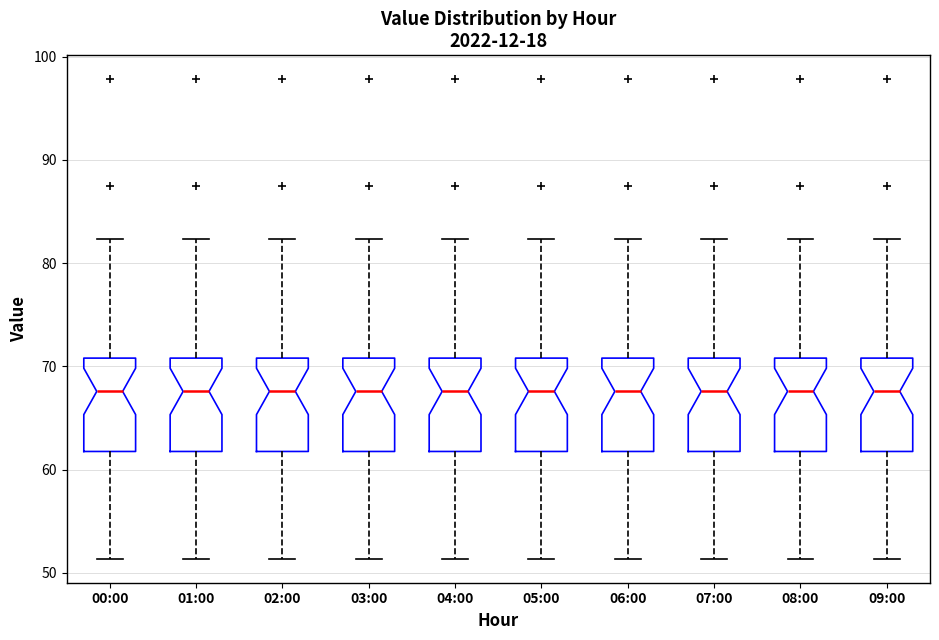

Where is the lower edge of the box for 07:00 on the y-axis? The values are not printed on the chart, so give them approximately, as read against the axis.

62